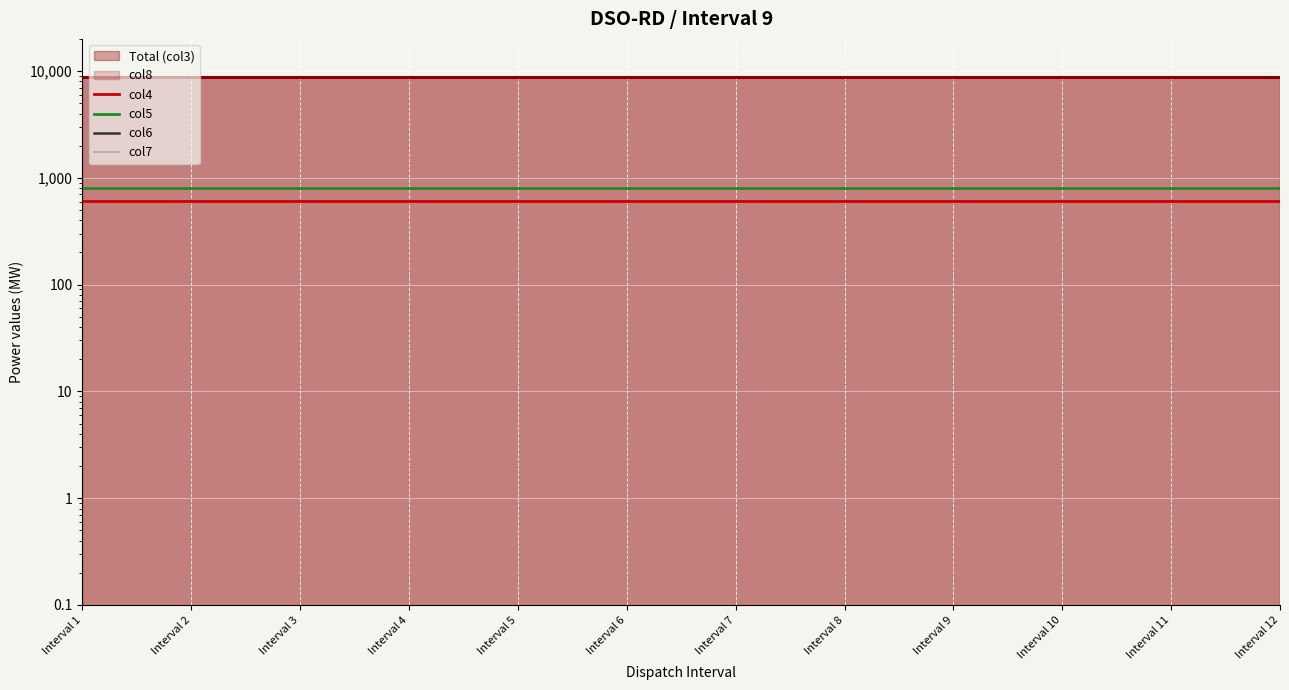

What is the difference between the highest and lowest values at Interval 5?

805.8